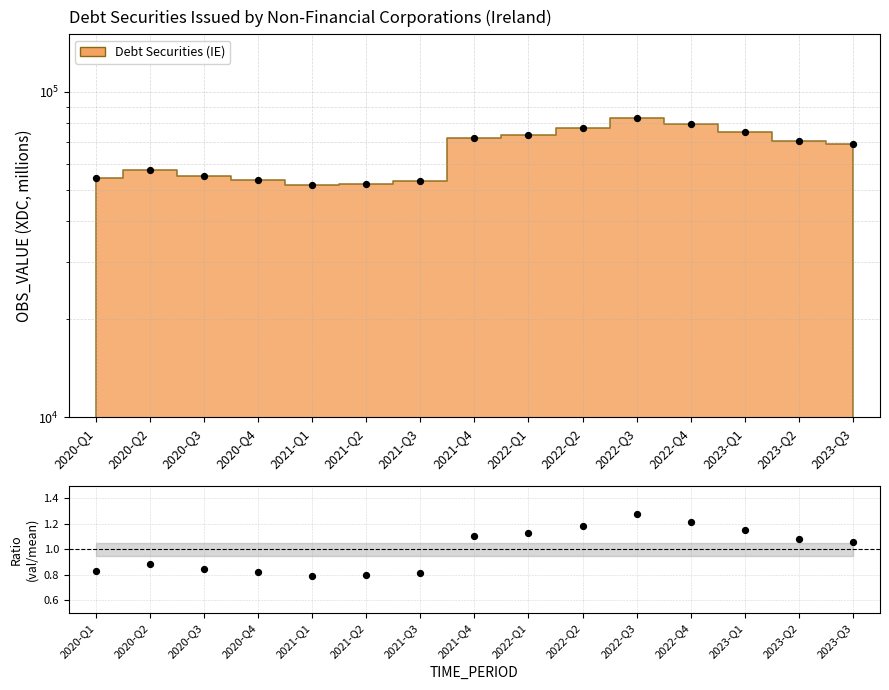

Which has a higher value, 2020-Q1 or 2022-Q2?

2022-Q2